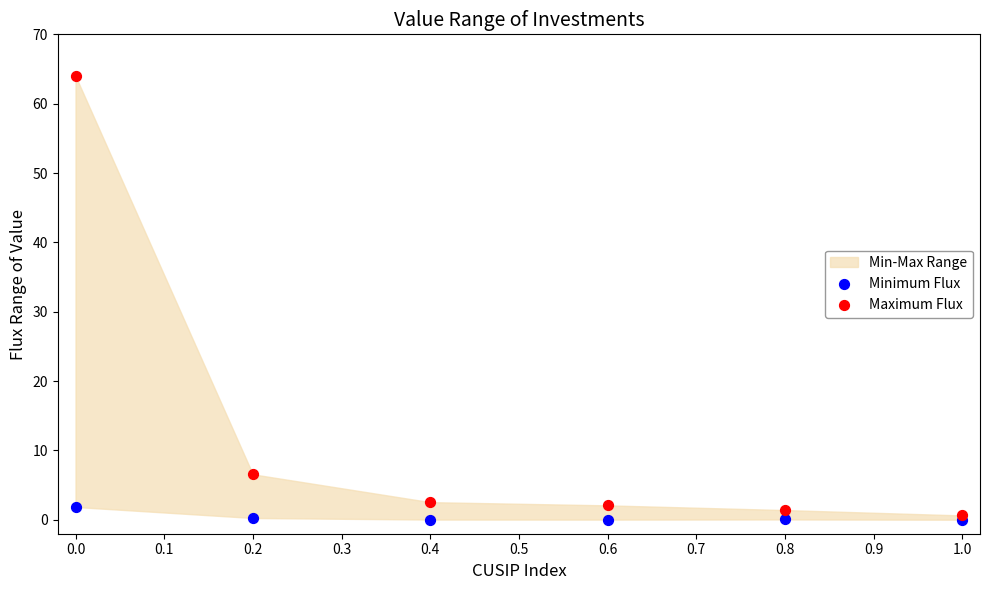

Across all series, what Y value is closest to 32?

6.6